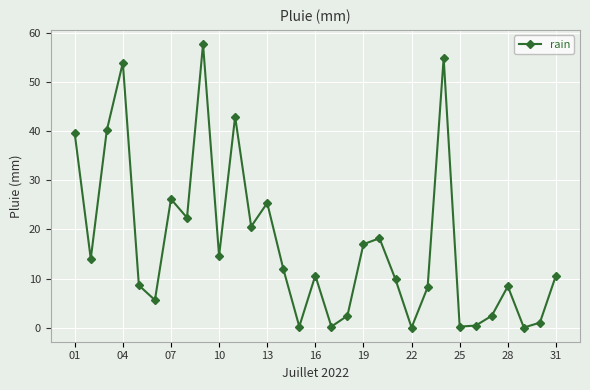

True or false: the data has more than 2 interior local peaks.

True